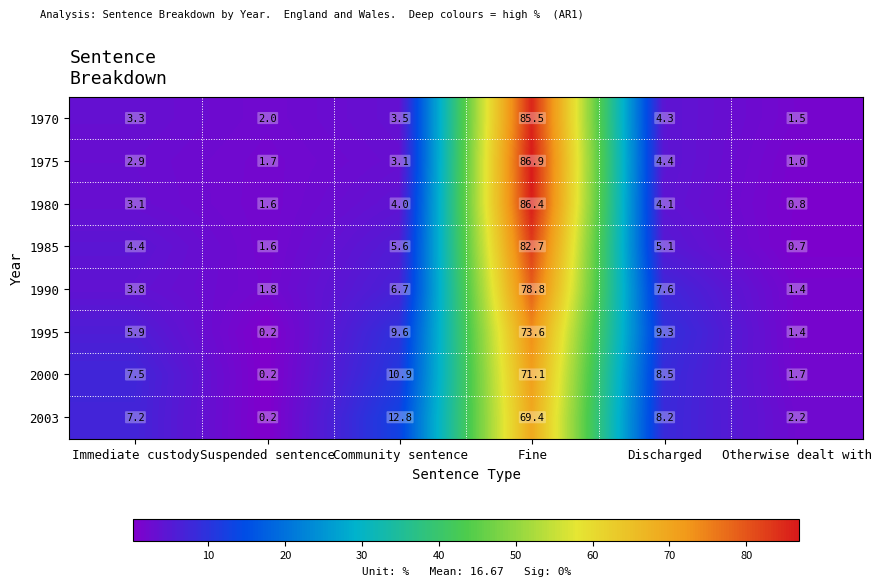

At how many categories does at least one series exceed 74?

1